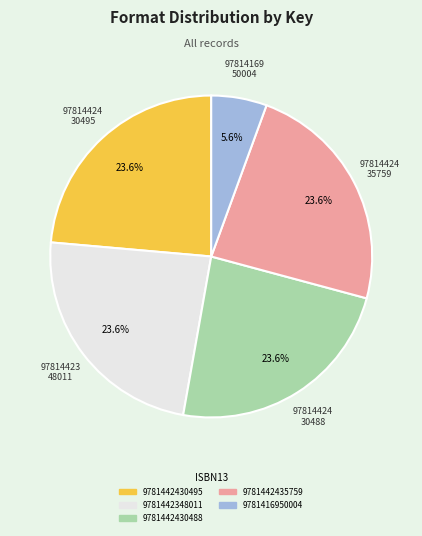

To the nearest percent, what percentage of the pie is 9781416950004?

6%